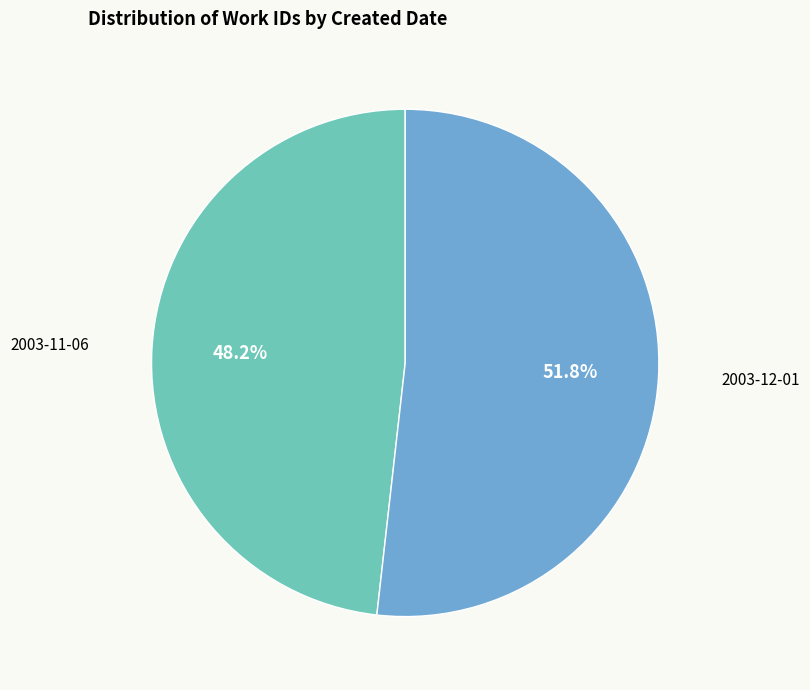

Does any single category account for the majority?

Yes